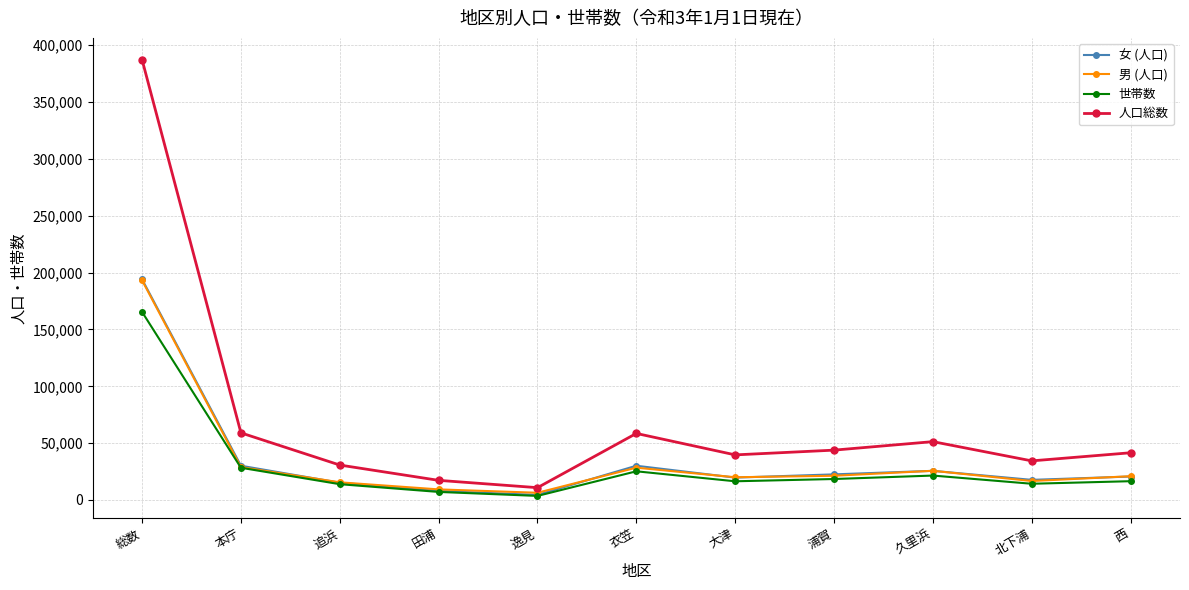

What are all the series names shown in the legend?

女 (人口), 男 (人口), 世帯数, 人口総数